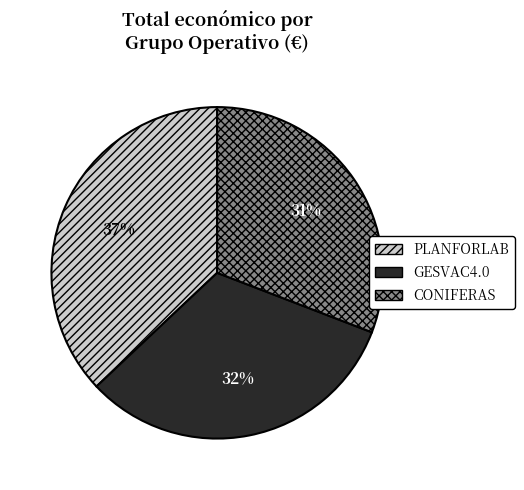

True or false: CONIFERAS accounts for 31% of the total.

True